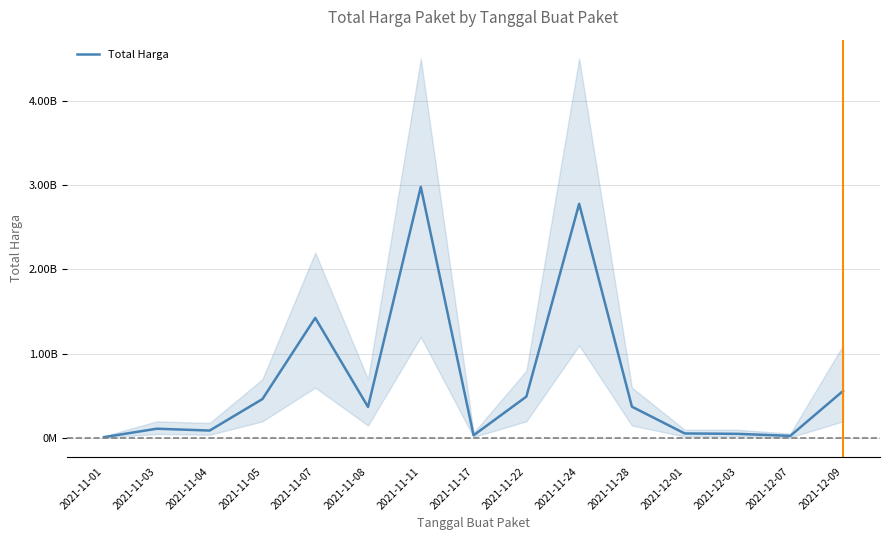

Does the chart display data point markers on the line(s)?

No